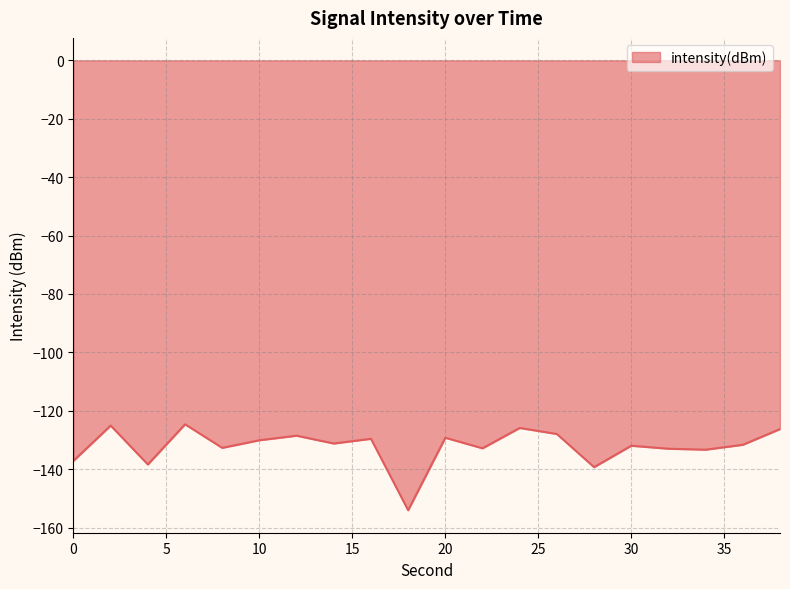

What is the minimum value shown in the chart?

-154.1